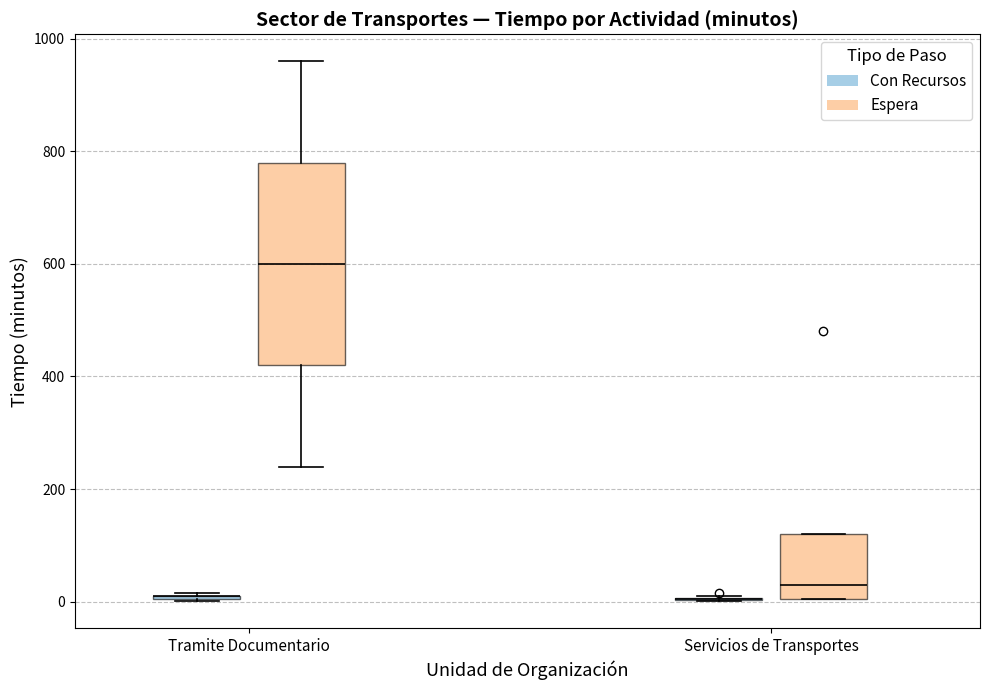

Comparing the boxes themselves (not the whiskers), which one is the tallest?

Tramite Documentario (Espera)